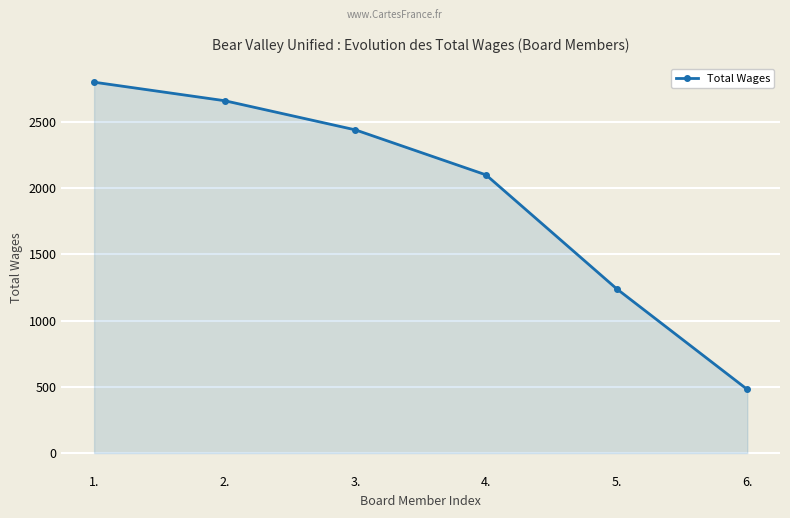

How many categories are shown in the chart?

6